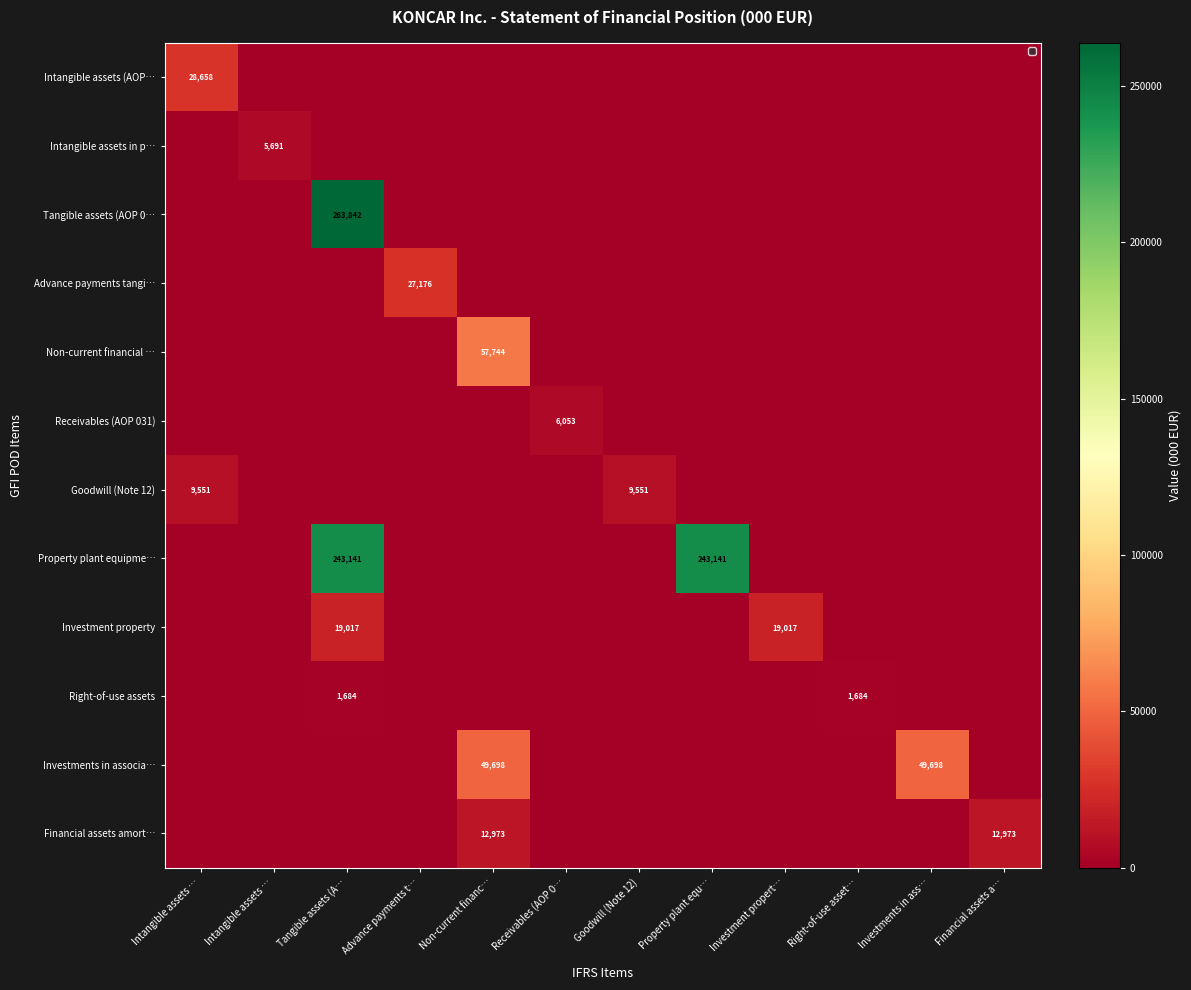

The value of Financial assets amort… at Non-current financ… is 5021. True or false?

False